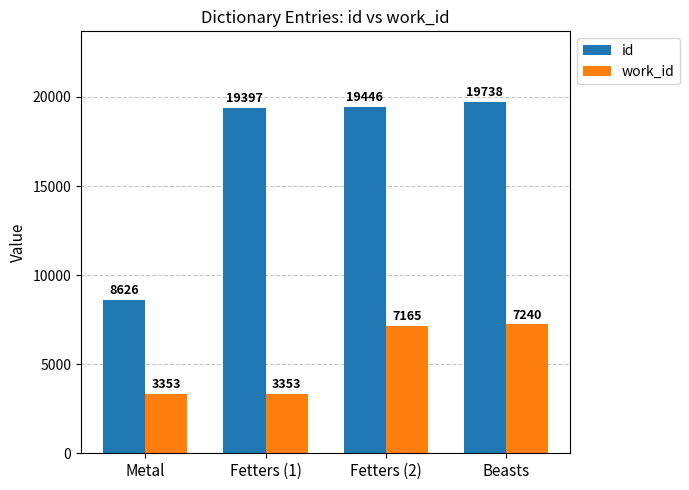

What is the maximum value shown in the chart?

19738